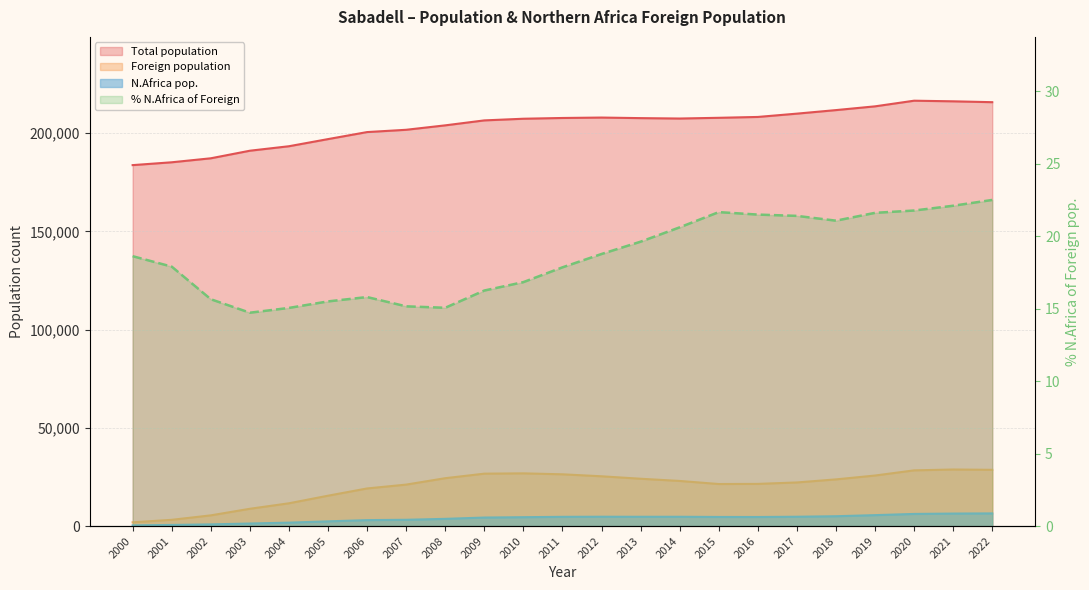

What is the greatest value displayed?

216520.0